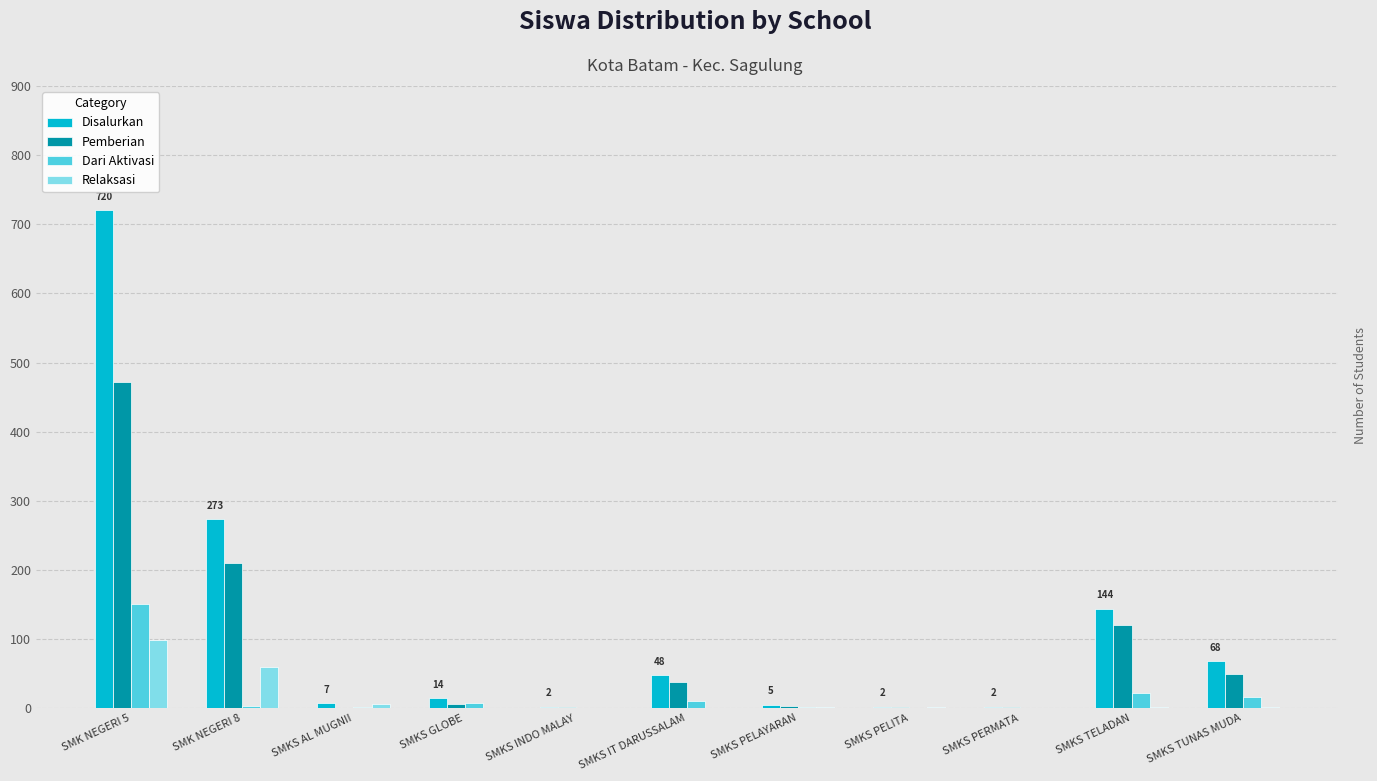

At which label is Pemberian closest to 236?

SMK NEGERI 8